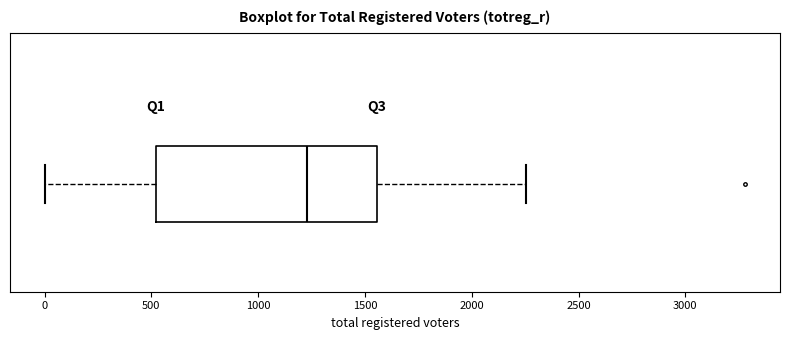

Transcribe this box plot: give where the median line is, the range the box spans, and where the two whiskers end, as read against the x-axis. The values are not printed on the chart, so give them approximately, as read against the axis.

median 1250, box 500 to 1550, whiskers 0 to 2250